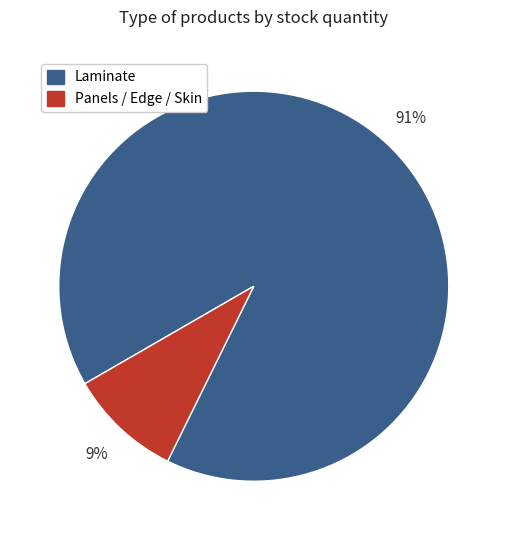

Does any single category account for the majority?

Yes